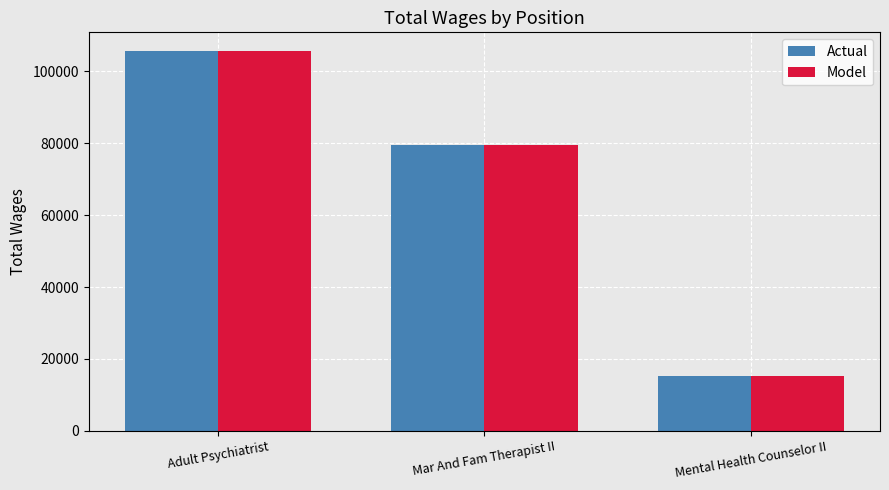

The value of Actual at Adult Psychiatrist is 105563. True or false?

True